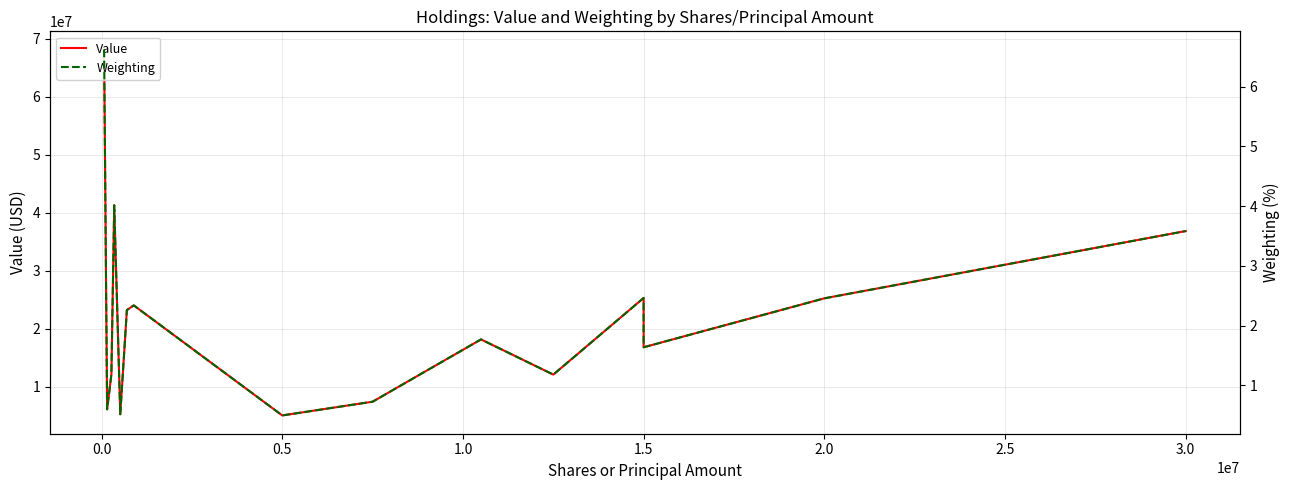

What are all the series names shown in the legend?

Value, Weighting